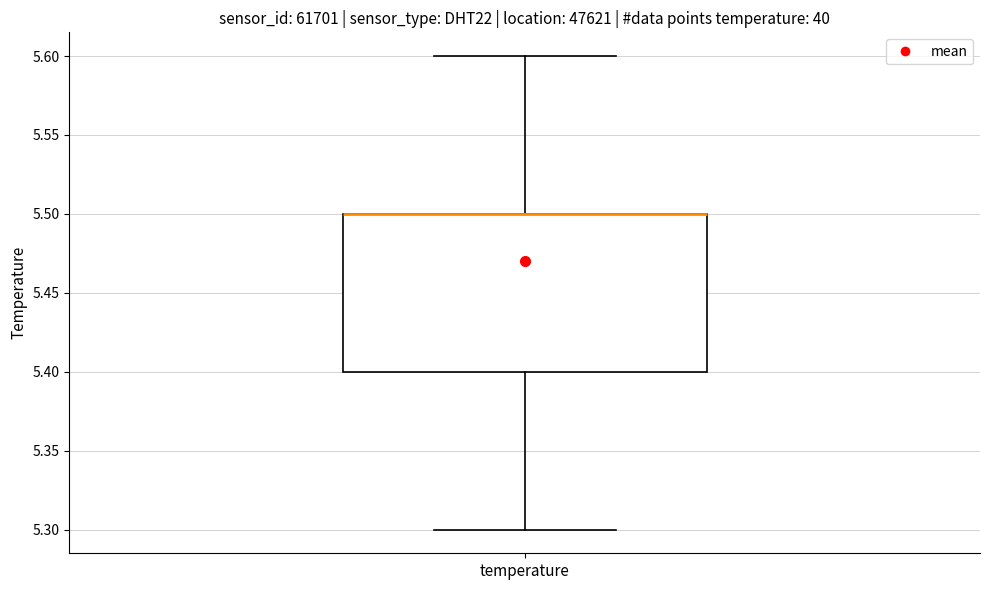

Transcribe this box plot: give where the median line is, the range the box spans, and where the two whiskers end, as read against the y-axis. The values are not printed on the chart, so give them approximately, as read against the axis.

median 5.5 (drawn on the box's upper edge), box 5.4 to 5.5, whiskers 5.3 to 5.6